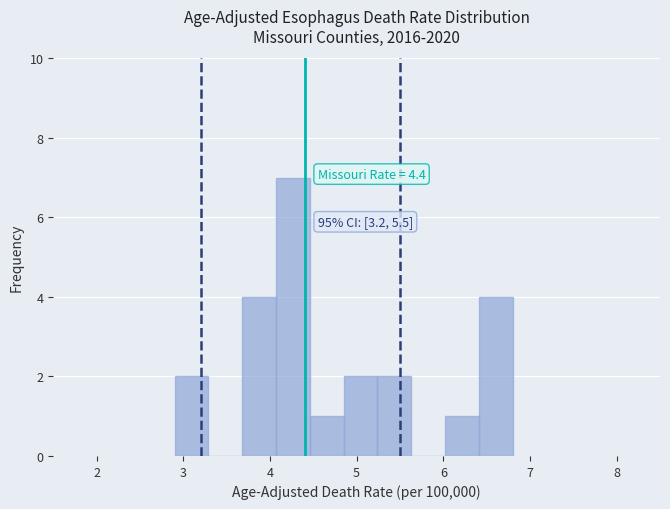

Around what value on the x-axis is the tallest bar? Give the approximate position of its centre, as read against the axis.

4.3